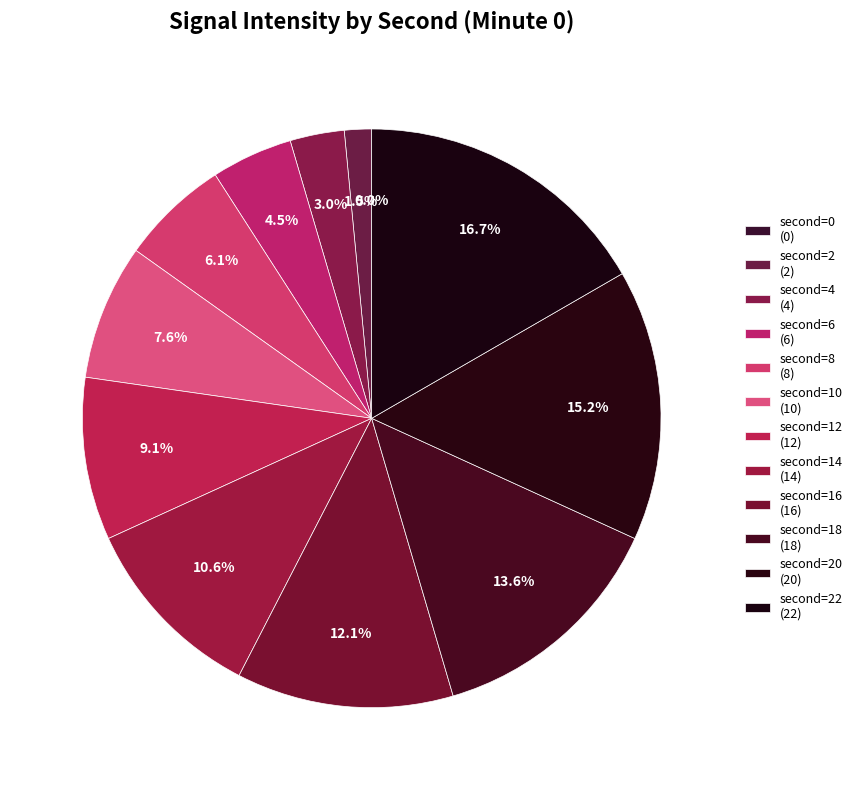

Is it true that 18 is 25% of the pie?

False